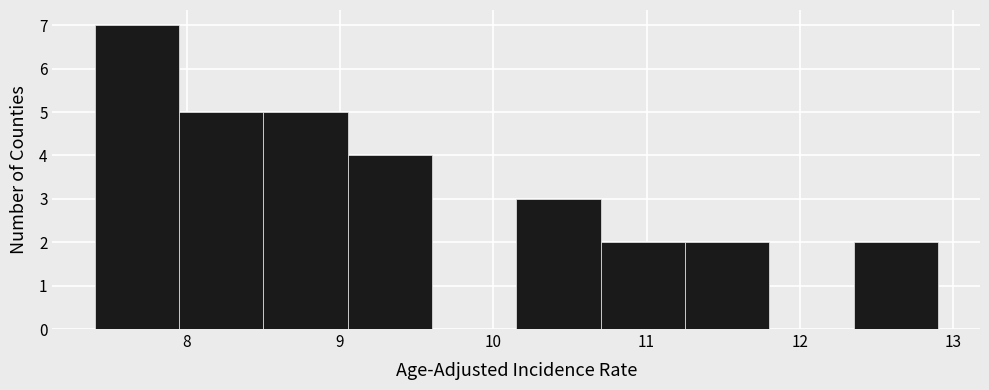

What is the height of the bar covering 12.35 to 12.90 on the x-axis? Neither the bar edges nor the heights are printed on the chart, so give them approximately, as read against the axes.

2